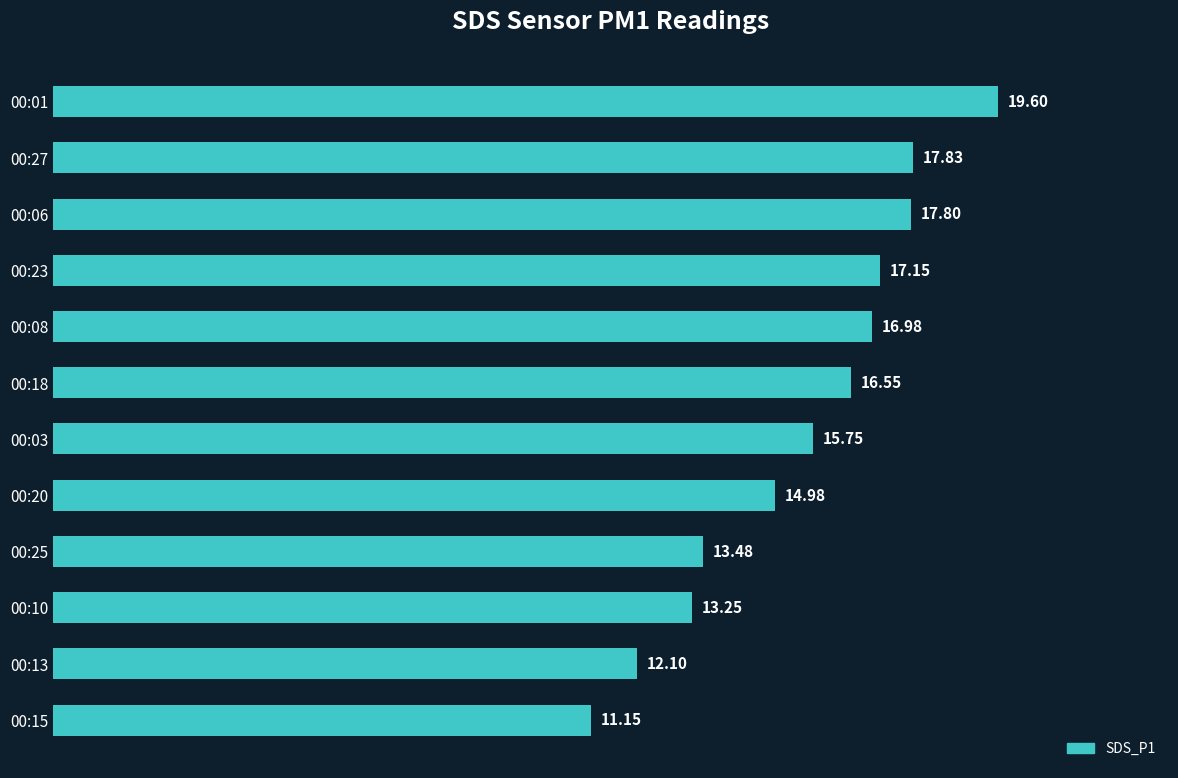

What is the ratio of the value at 00:08 to the value at 00:10?

1.3